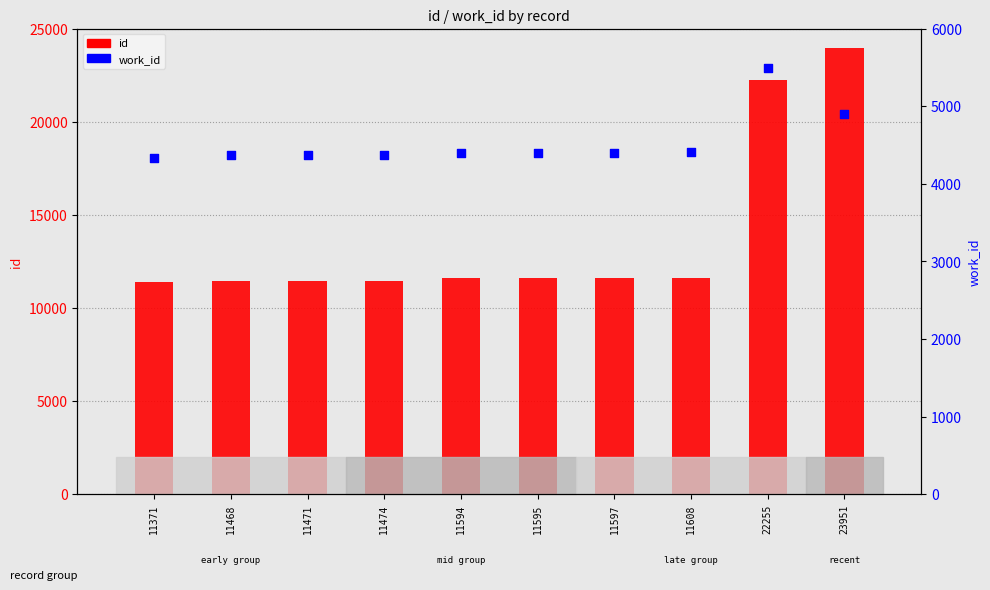

Is the value of id at 11371 greater than the value of work_id at 23951?

Yes